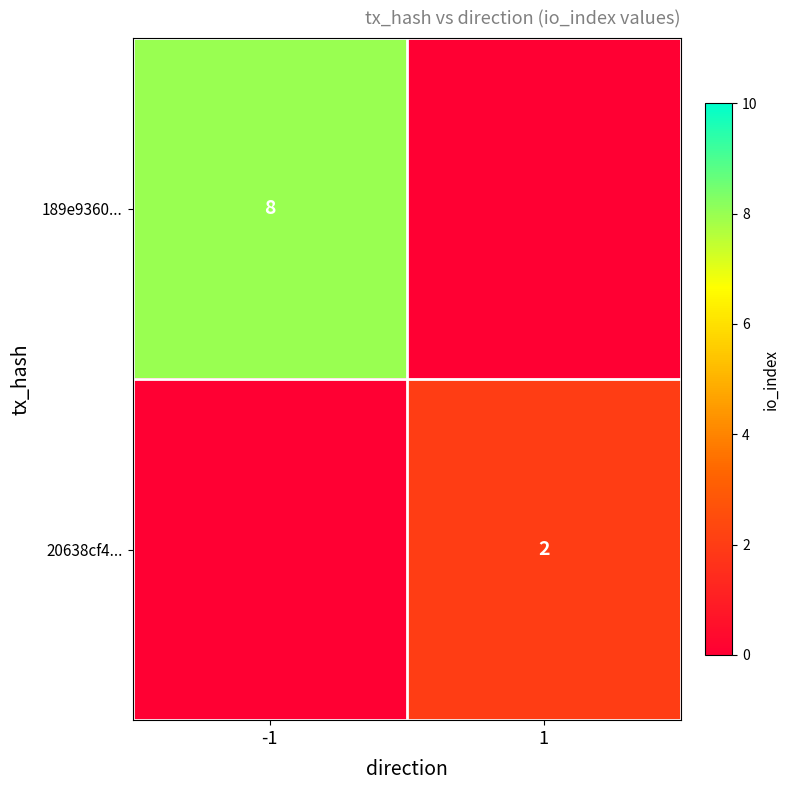

Is it true that 189e9360... equals 8 at -1?

True